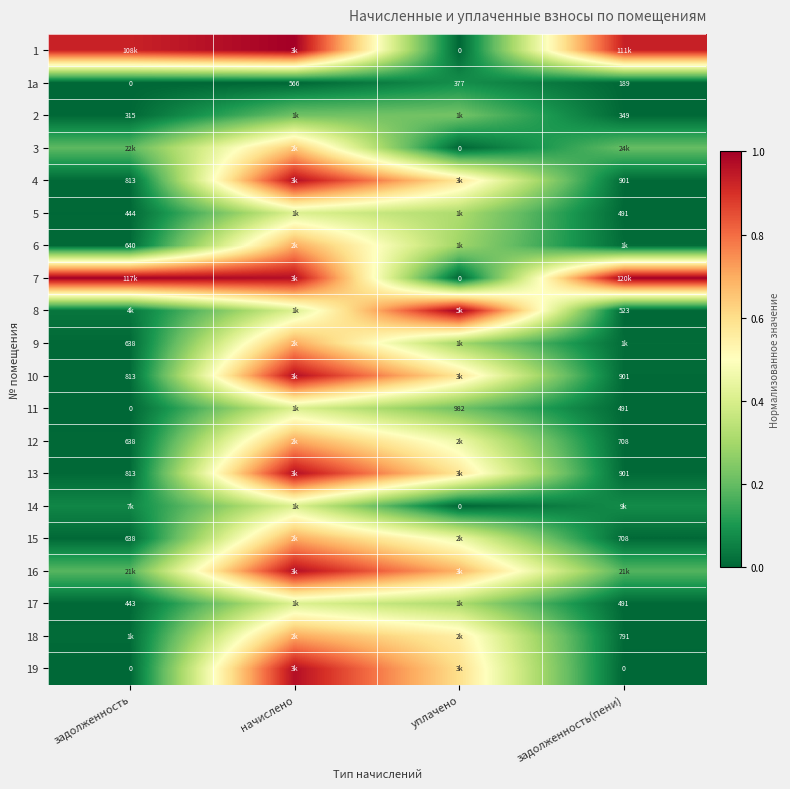

At which label does 1а first exceed 377?

начислено